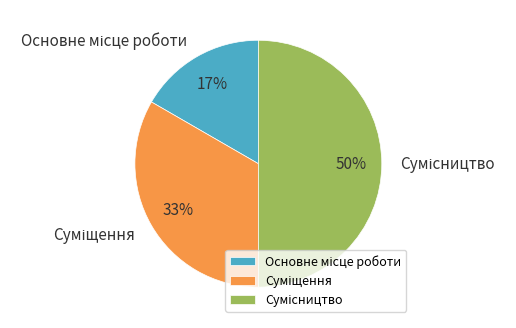

To the nearest percent, what is the average slice percentage?

33%